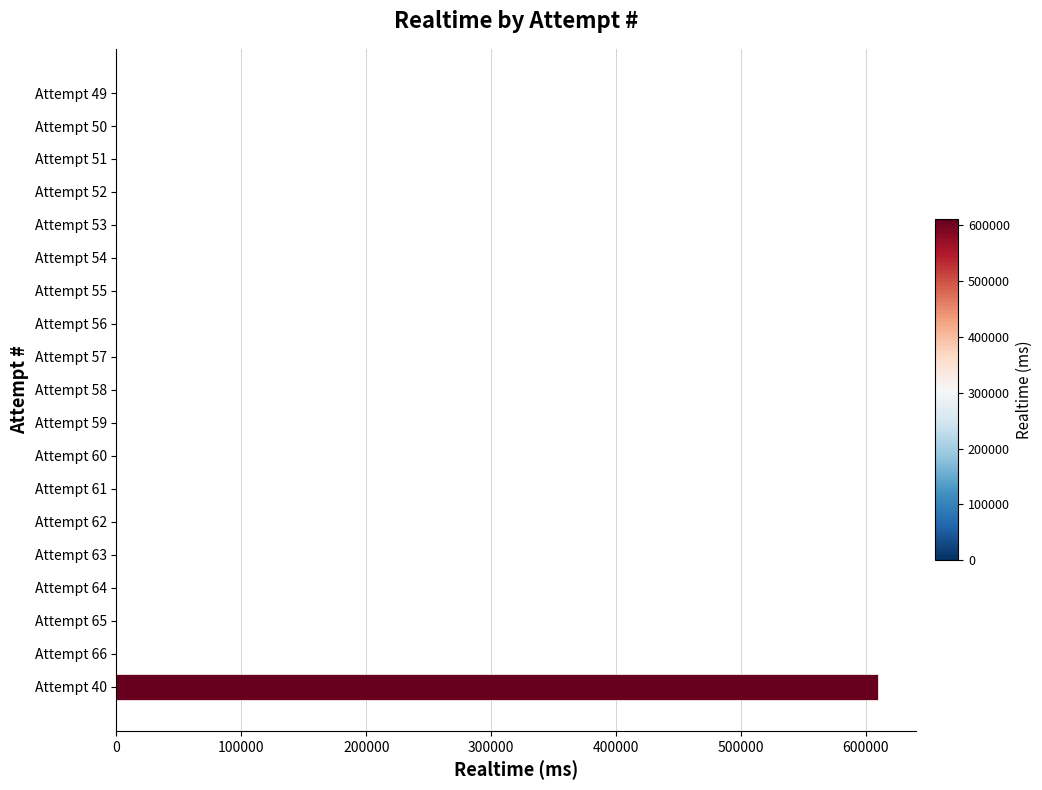

What is the change in value from Attempt 40 to Attempt 55?

-609728